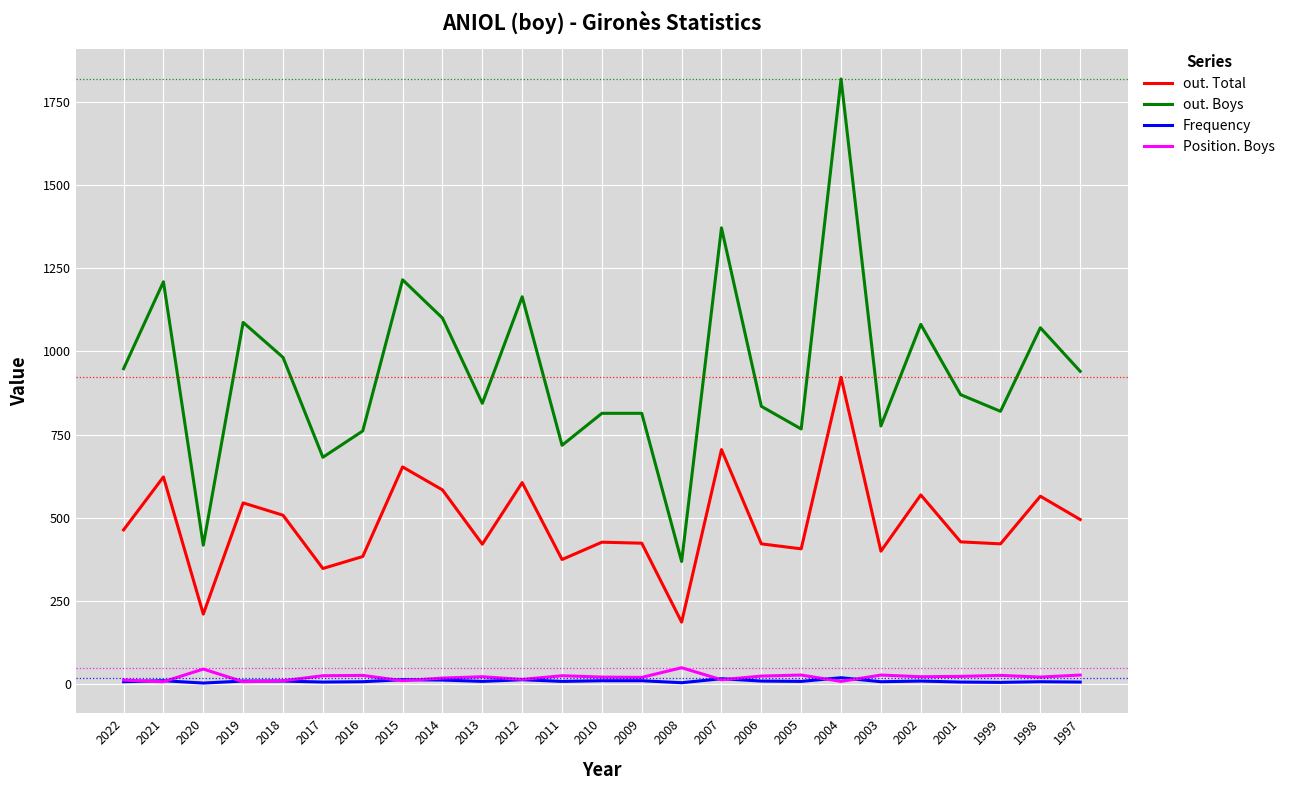

The Frequency series shows 8 at 1998. True or false?

True